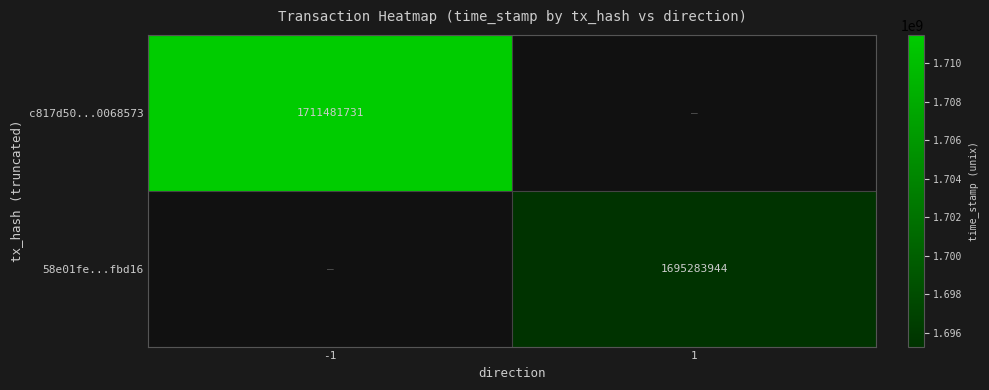

What is the greatest value displayed?

1711481731.0